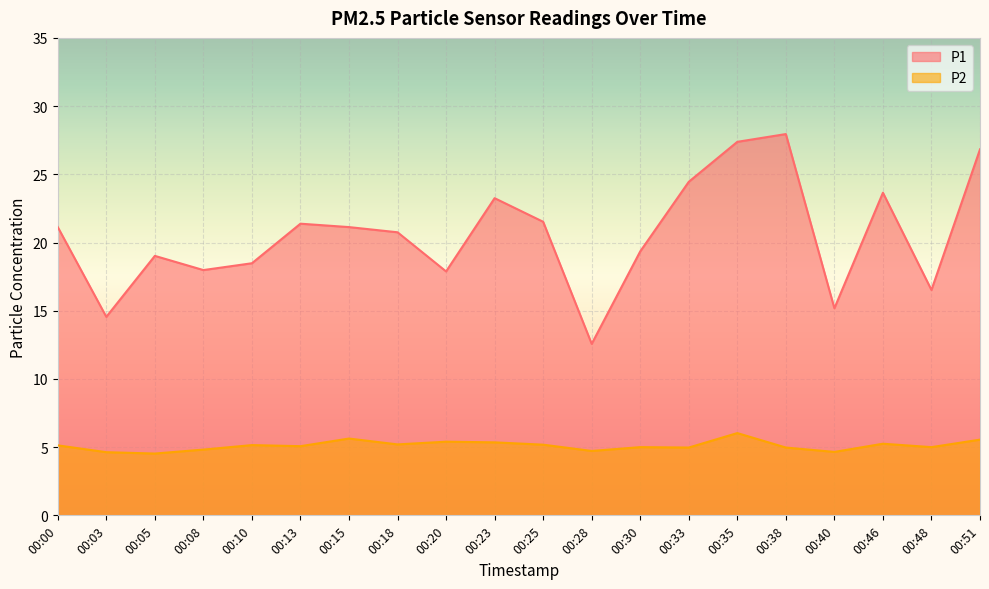

What is the value of the P1 point at the 14th from the left?

24.4